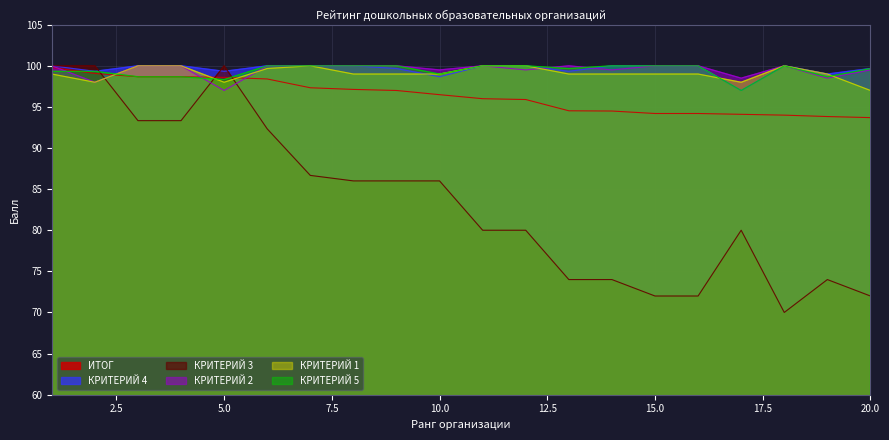

How many lines are shown in the chart?

6